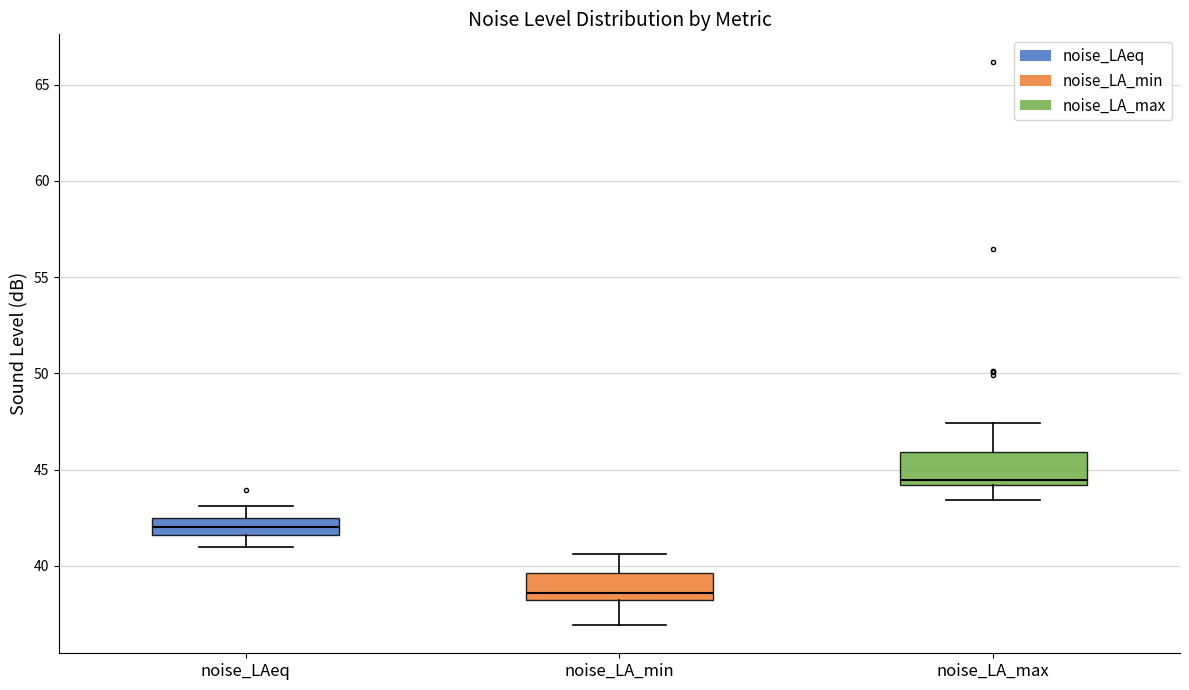

Reading left to right, read every box against the y-axis: the position of its median line, the range the box covers, and the ends of its whiskers. The values are not printed on the chart, so give them approximately, as read against the axis.

noise_LAeq: median 42.0, box 41.5 to 42.5, whiskers 41.0 to 43.0
noise_LA_min: median 38.5, box 38.0 to 39.5, whiskers 37.0 to 40.5
noise_LA_max: median 44.5, box 44.0 to 46.0, whiskers 43.5 to 47.5